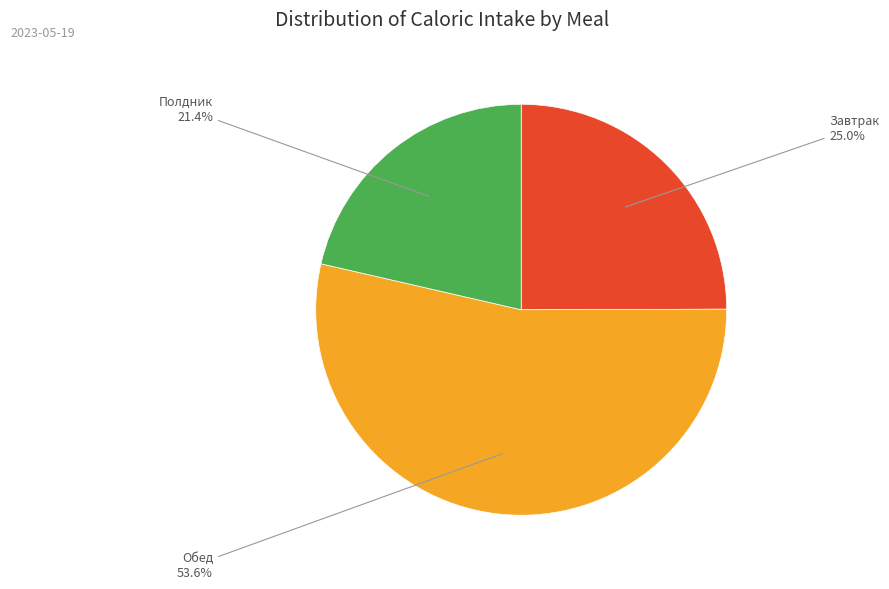

Approximately how many times larger is the value at Обед compared to Полдник?

2.5